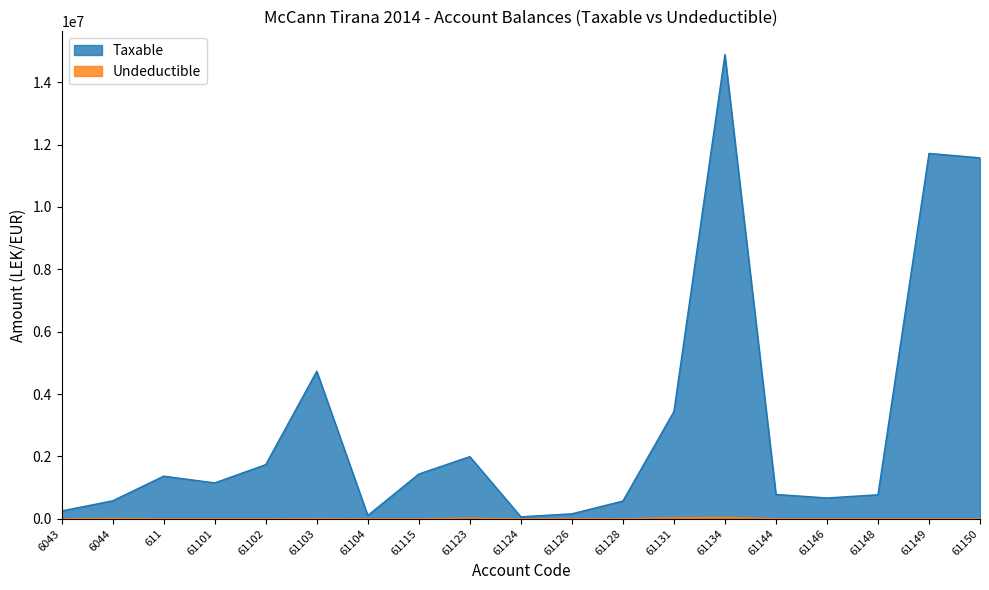

What is the difference between the maximum and minimum values in the Undeductible series?

43299.0